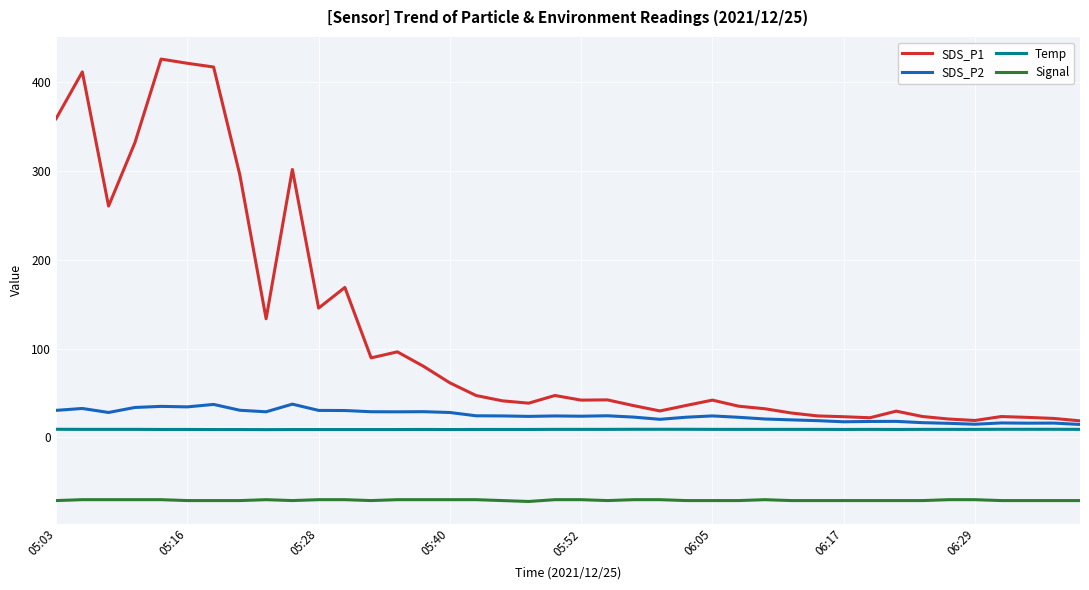

How many lines are shown in the chart?

4